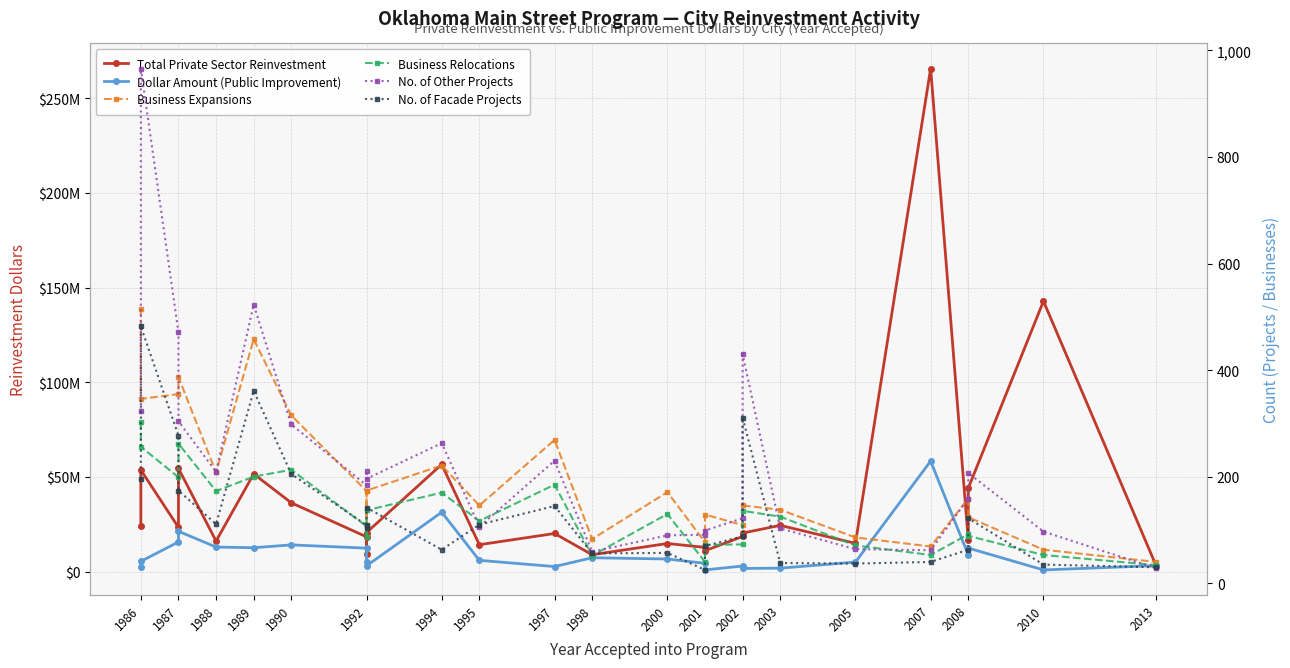

How many distinct data groups are displayed?

6